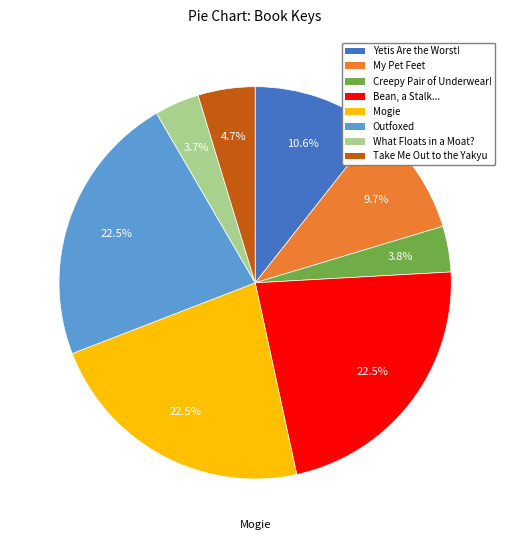

To the nearest percent, what is the average slice percentage?

12%